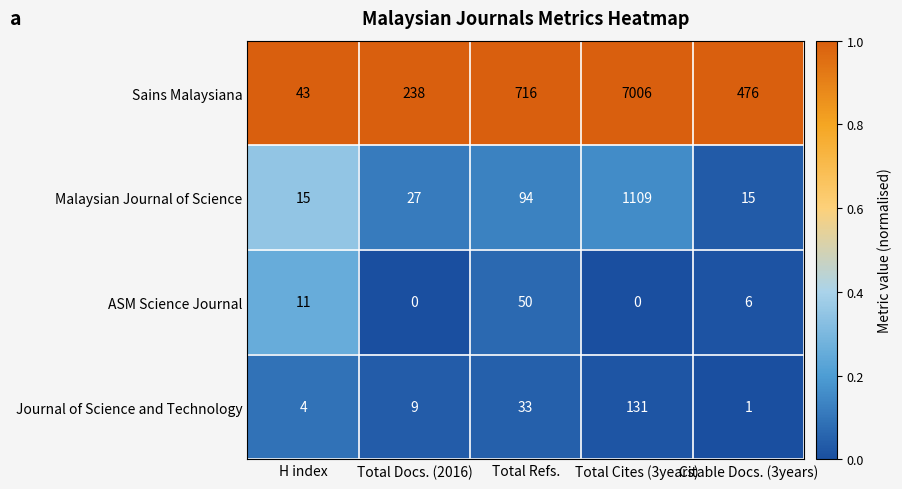

Read the ASM Science Journal value at Citable Docs. (3years), to the nearest 5.

5